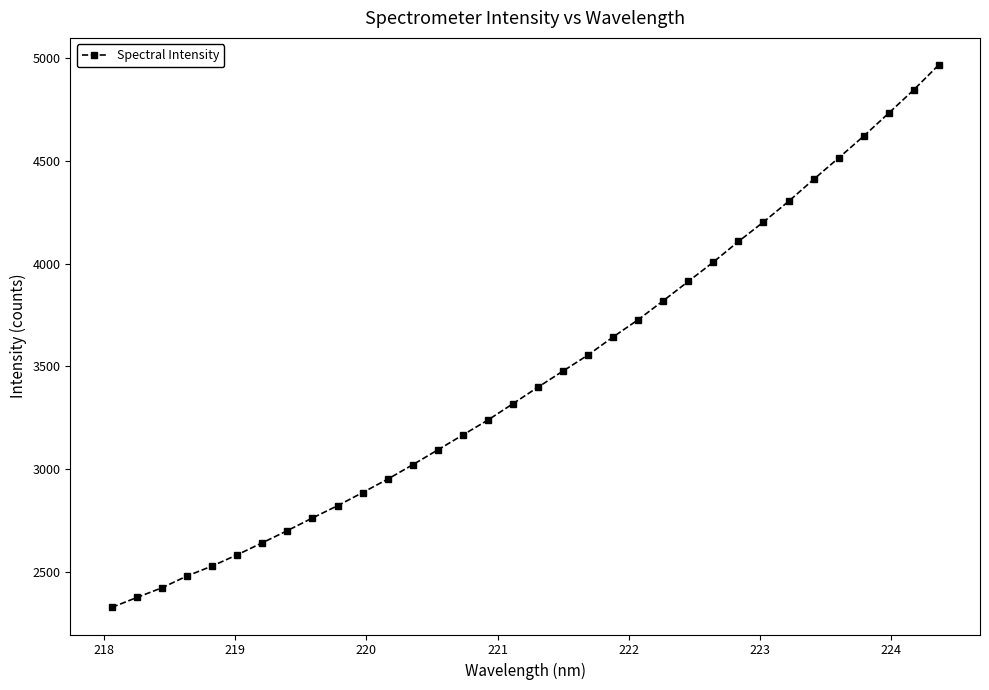

What is the value of the 27th point from the left?

4202.8